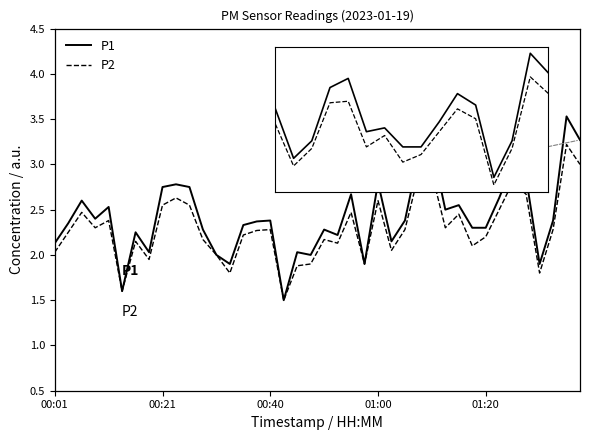

List the series in order of their peak value, highest first.

P1, P2